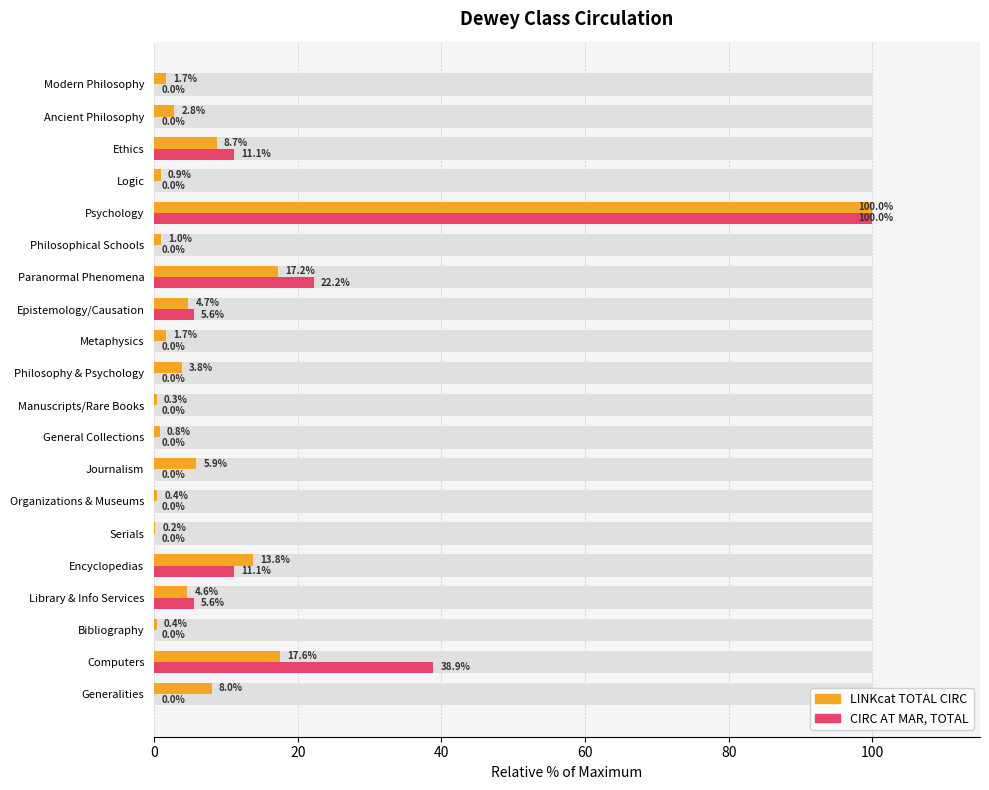

List the series in order of their overall mean, lowest first.

CIRC AT MAR, TOTAL, LINKcat TOTAL CIRC